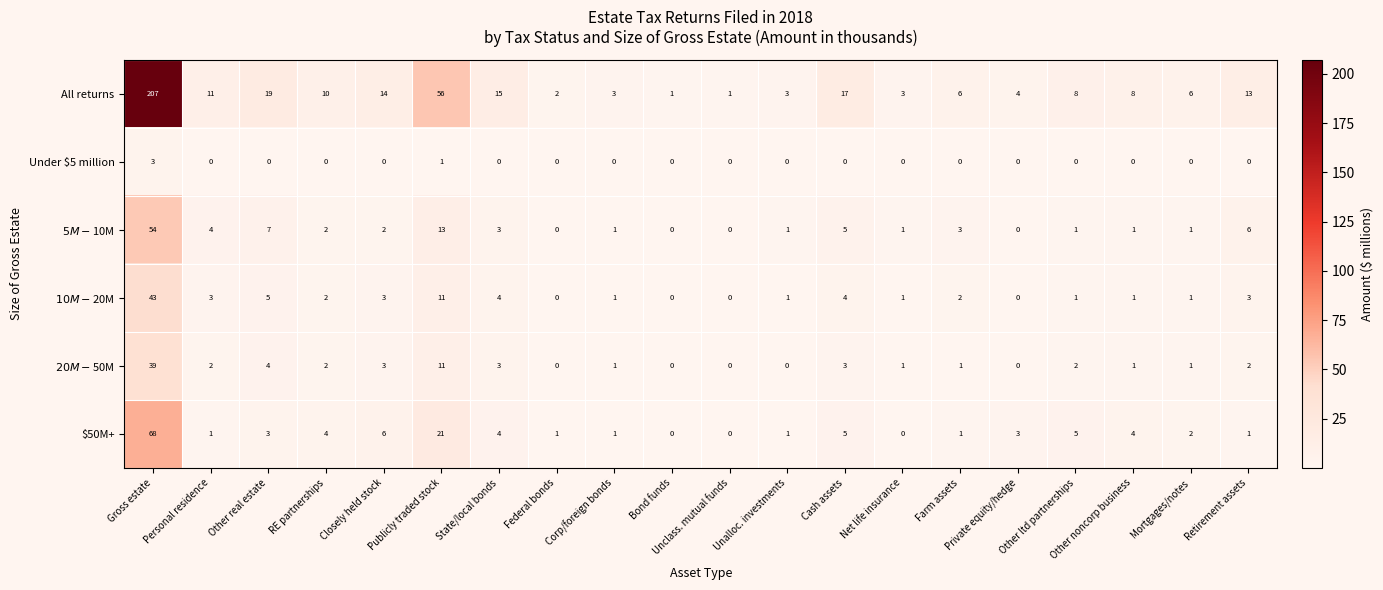

How many categories are shown in the chart?

20